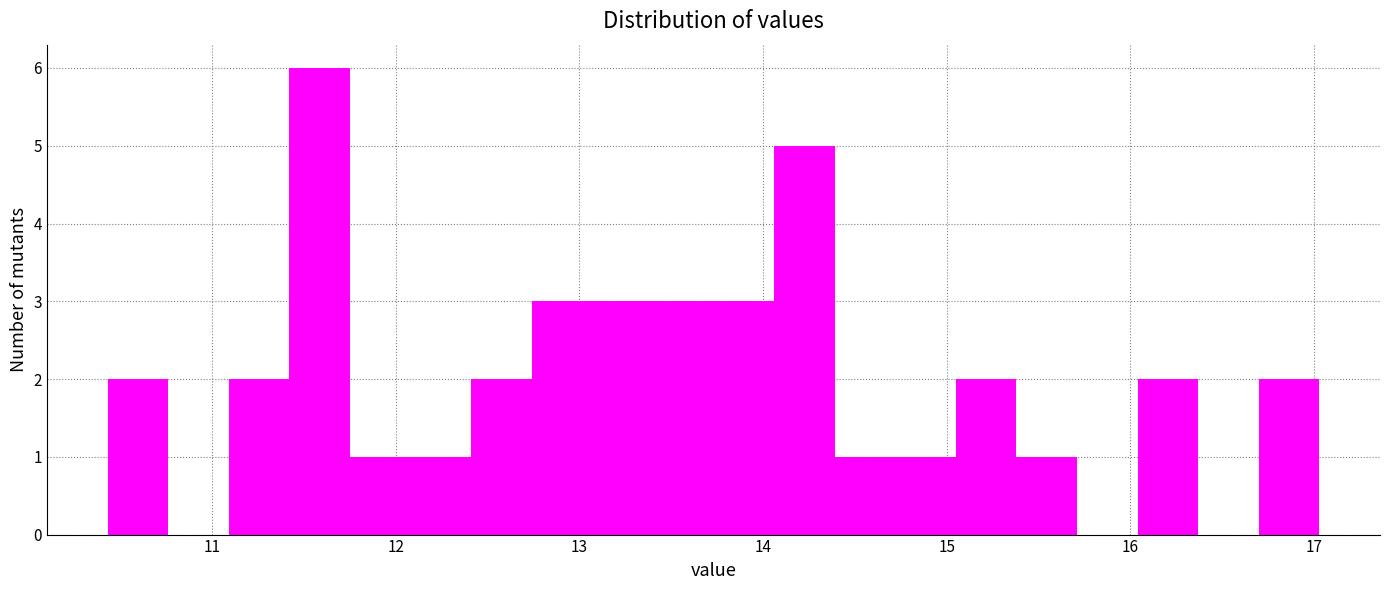

Read against the x-axis, roughly where is the centre of the tallest bar?

11.6